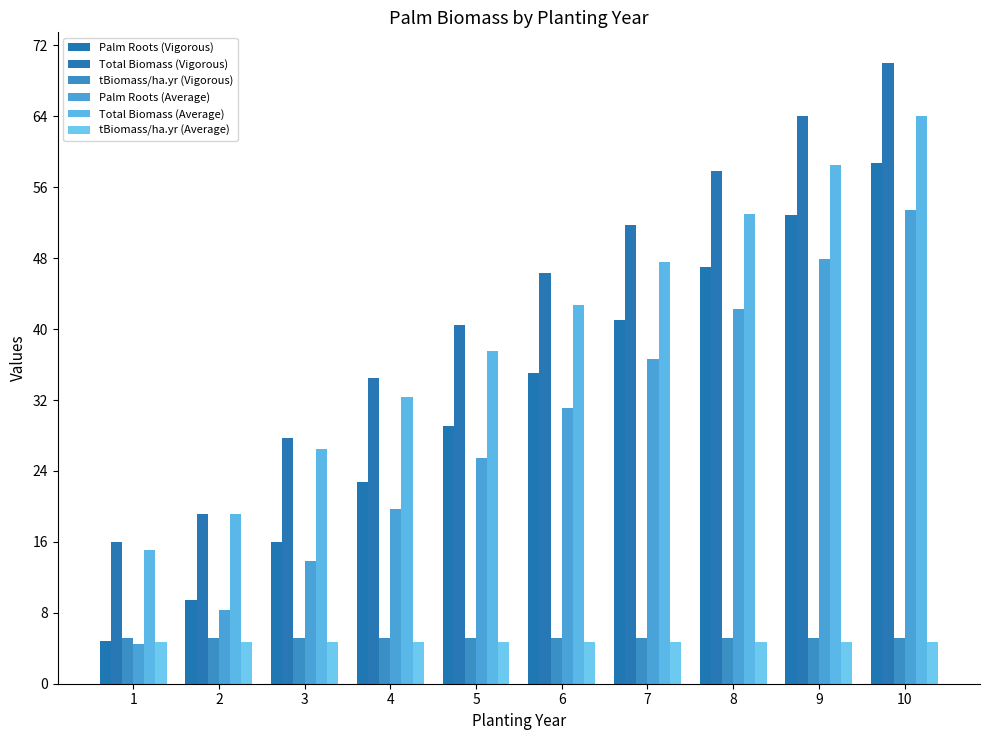

Is the value of Total Biomass (Average) at 2 greater than the value of Palm Roots (Vigorous) at 9?

No